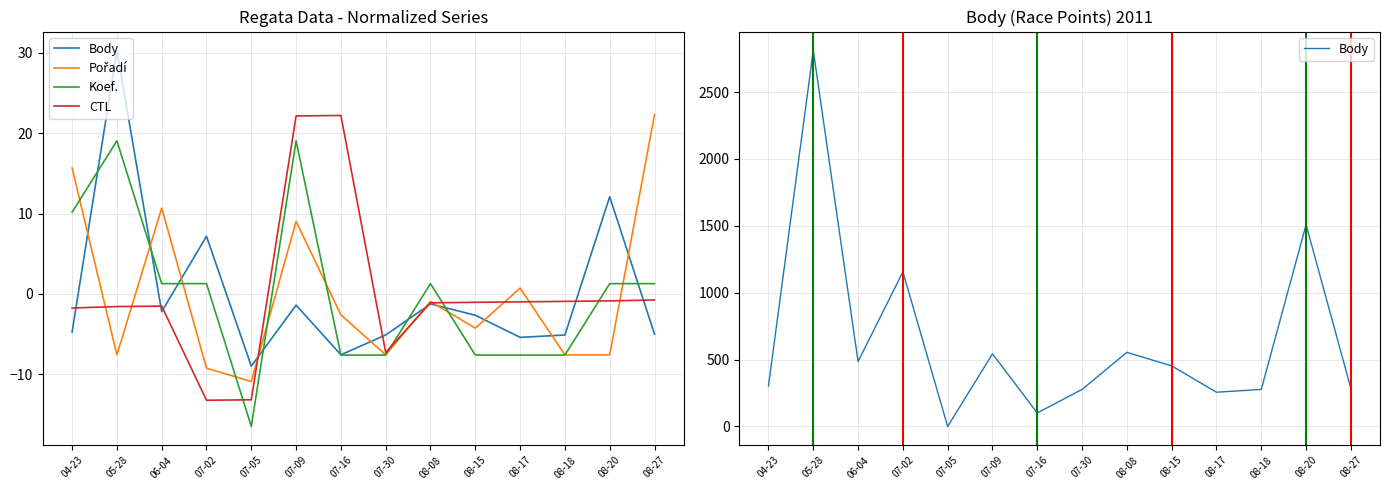

True or false: CTL and Body cross at least once.

False